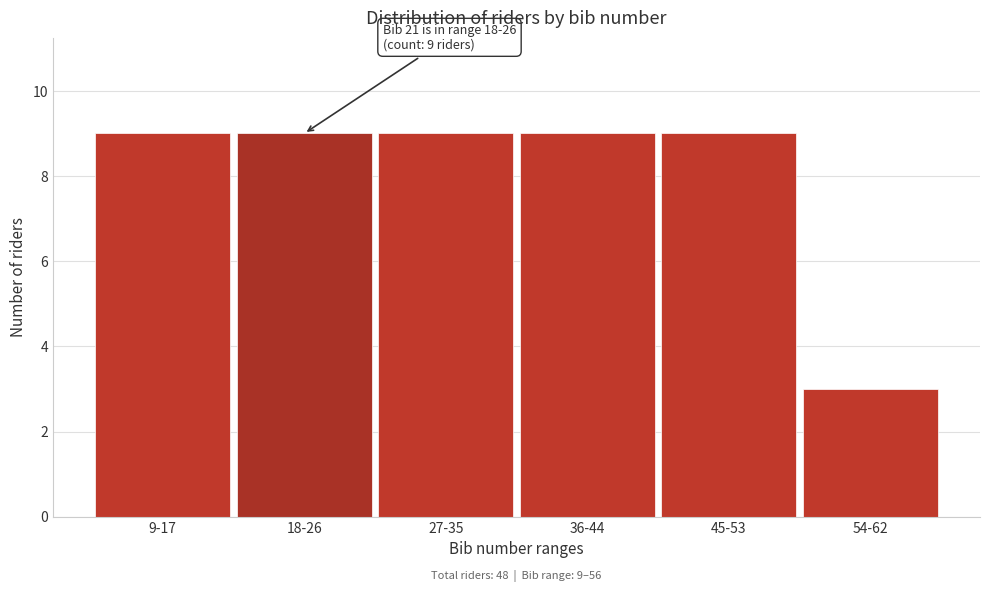

Reading right to left, extract all data points from this chart.

3	9	9	9	9	9